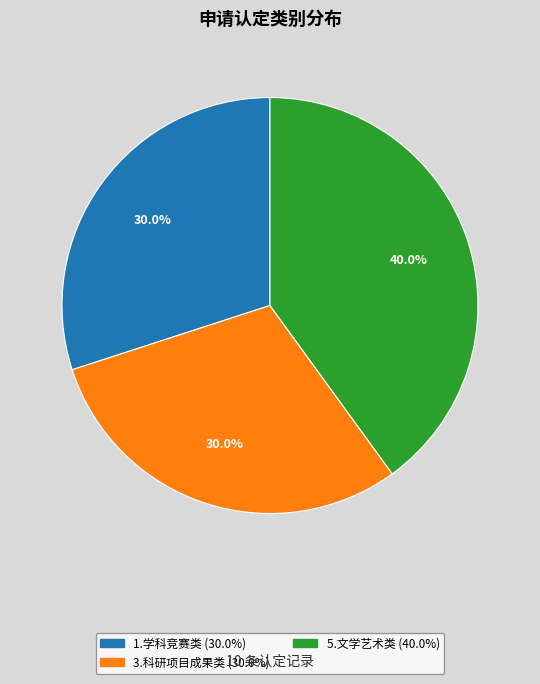

Between 3.科研项目成果类 and 5.文学艺术类, which is larger?

5.文学艺术类